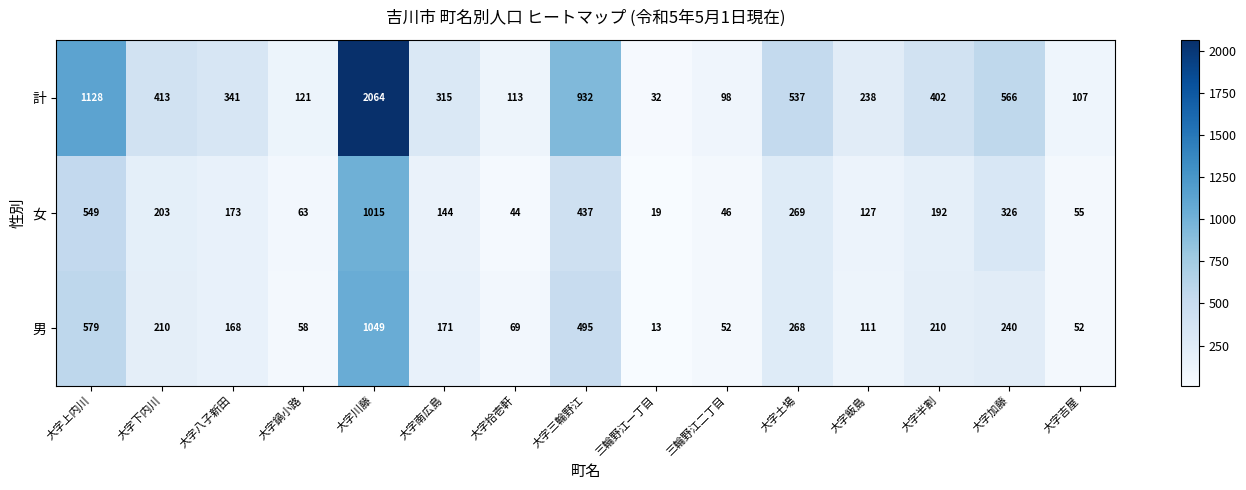

What is the average value of the 計 series?

494